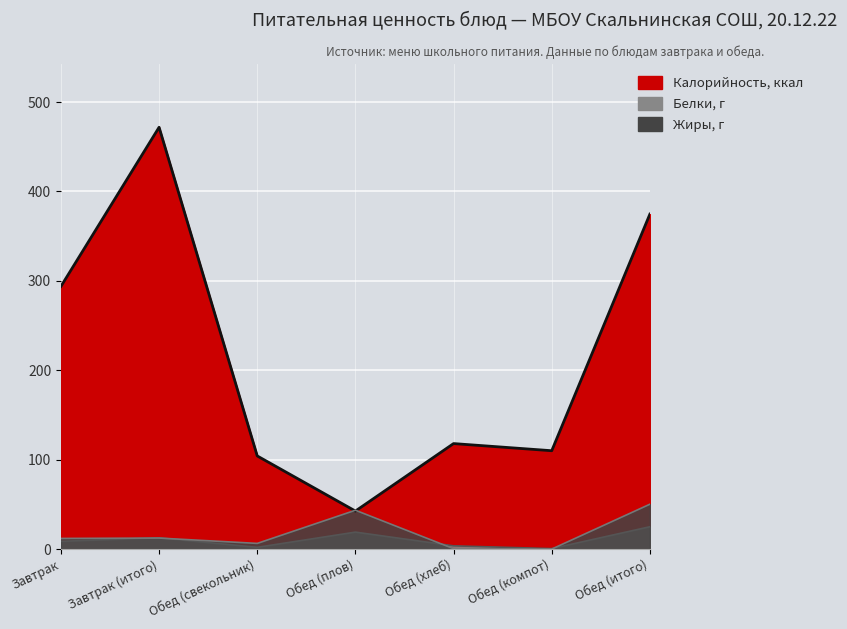

What is the greatest value displayed?

471.8